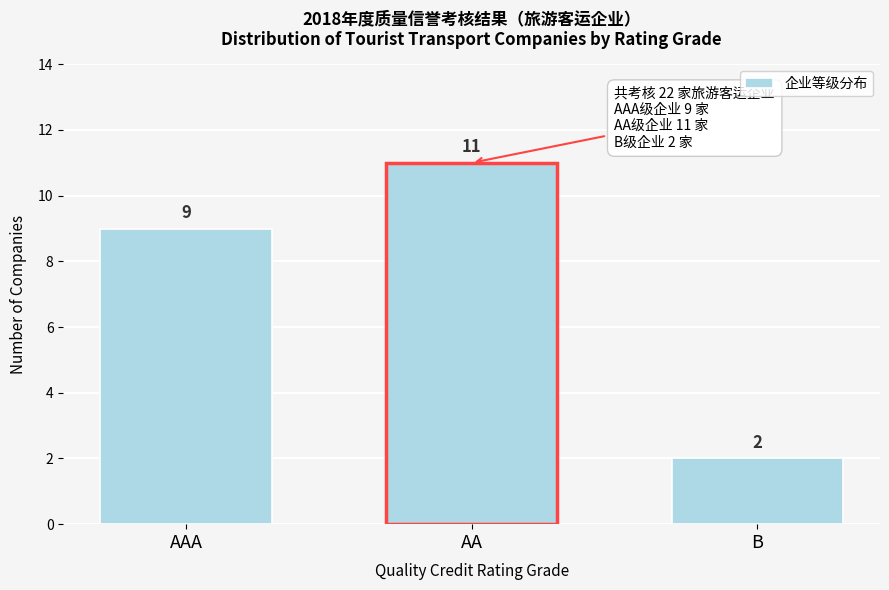

Reading right to left, list all the values displayed in this chart.

B=2	AA=11	AAA=9